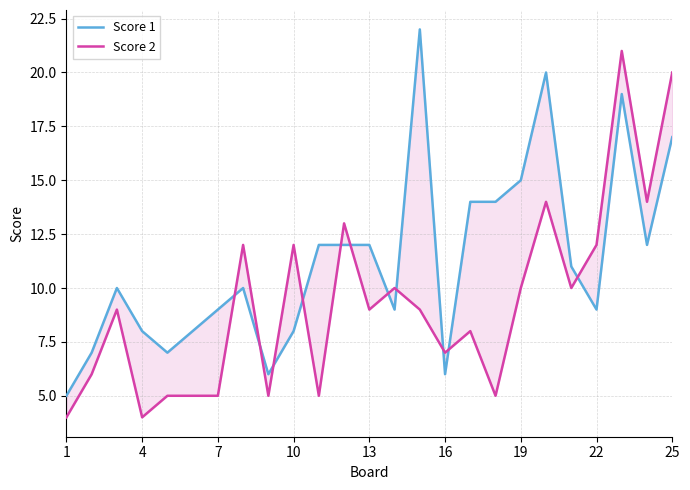

The Score 1 series shows 6 at 22. True or false?

False